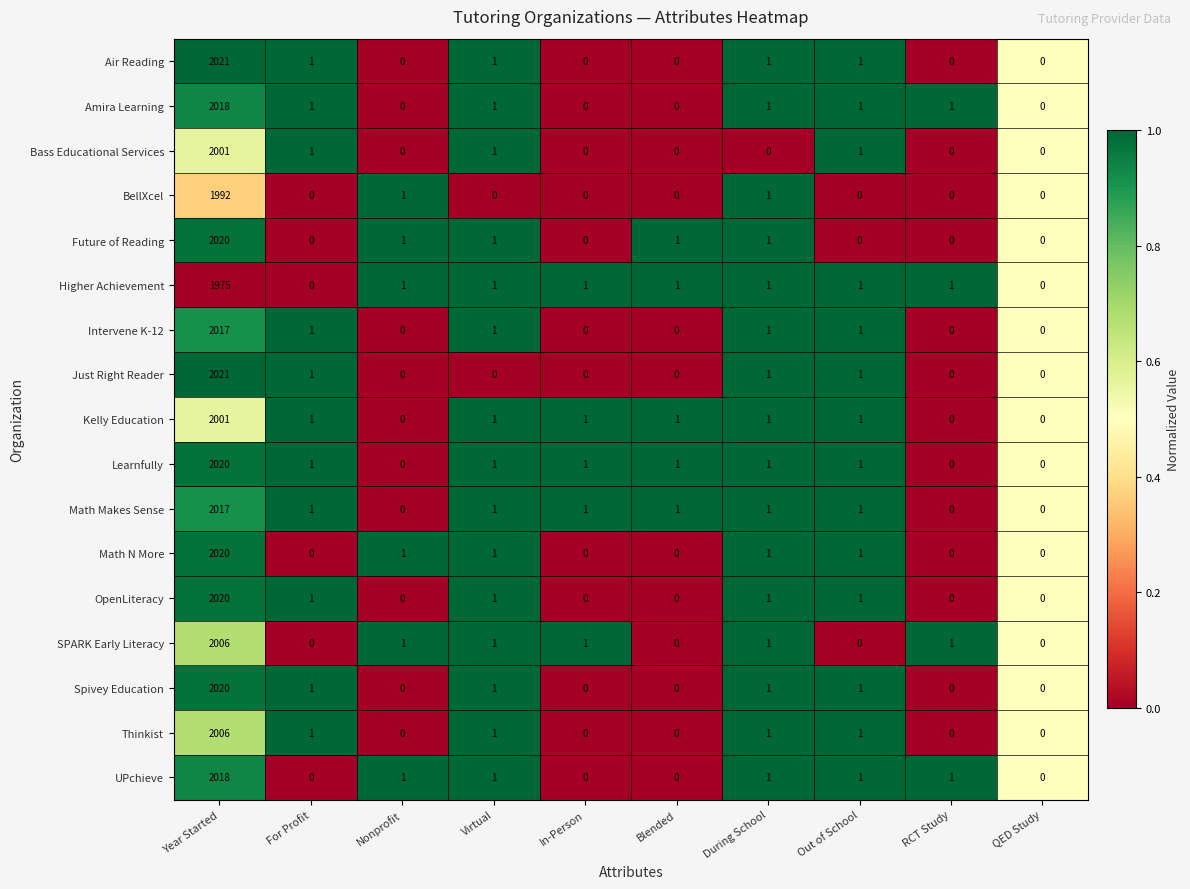

Is it true that OpenLiteracy equals 2971 at Year Started?

False